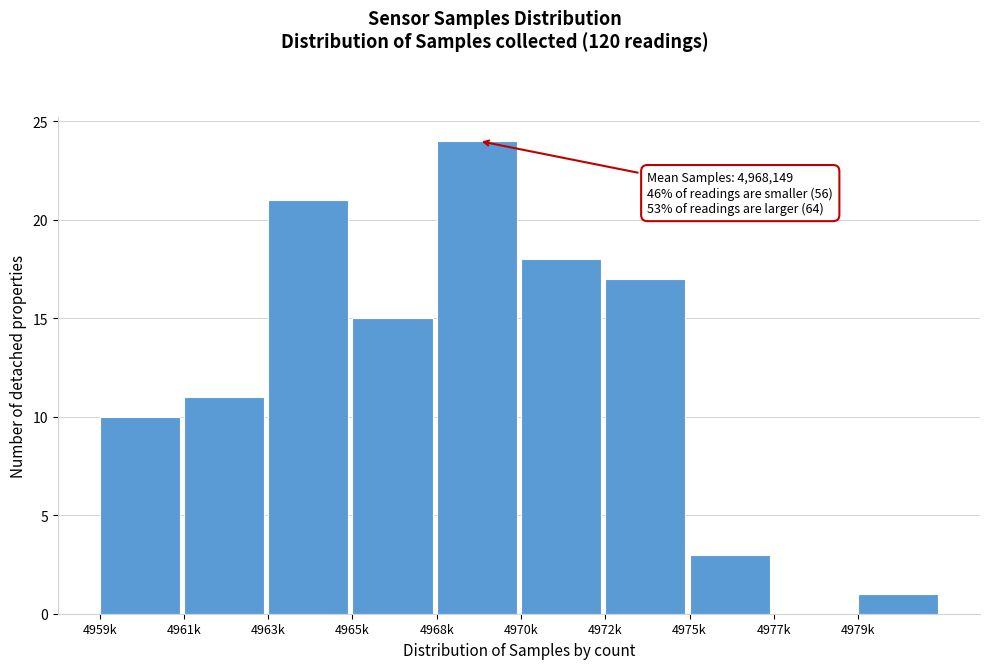

Reading left to right, extract all data points from this chart.

4959k=10	4961k=11	4963k=21	4965k=15	4968k=24	4970k=18	4972k=17	4975k=3	4977k=0	4979k=1